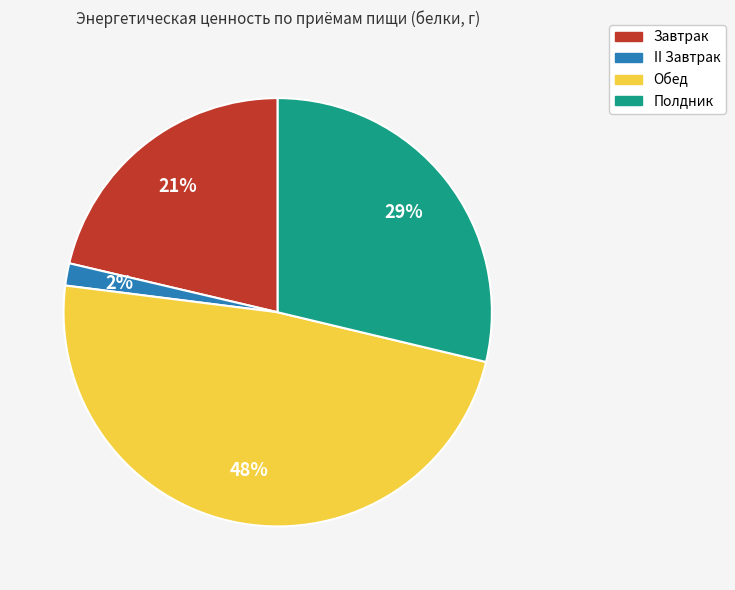

Is the sum of Полдник and II Завтрак greater than half?

No